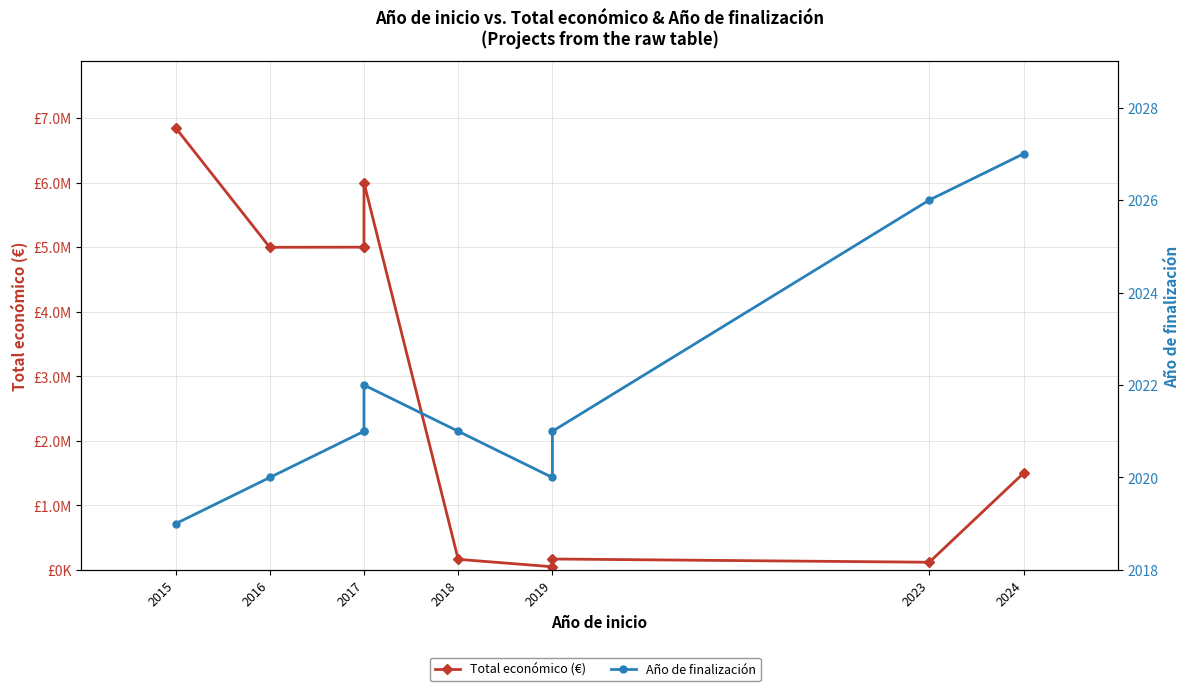

In Año de finalización, how many points are lower than both neighbors (excluding endpoints)?

1